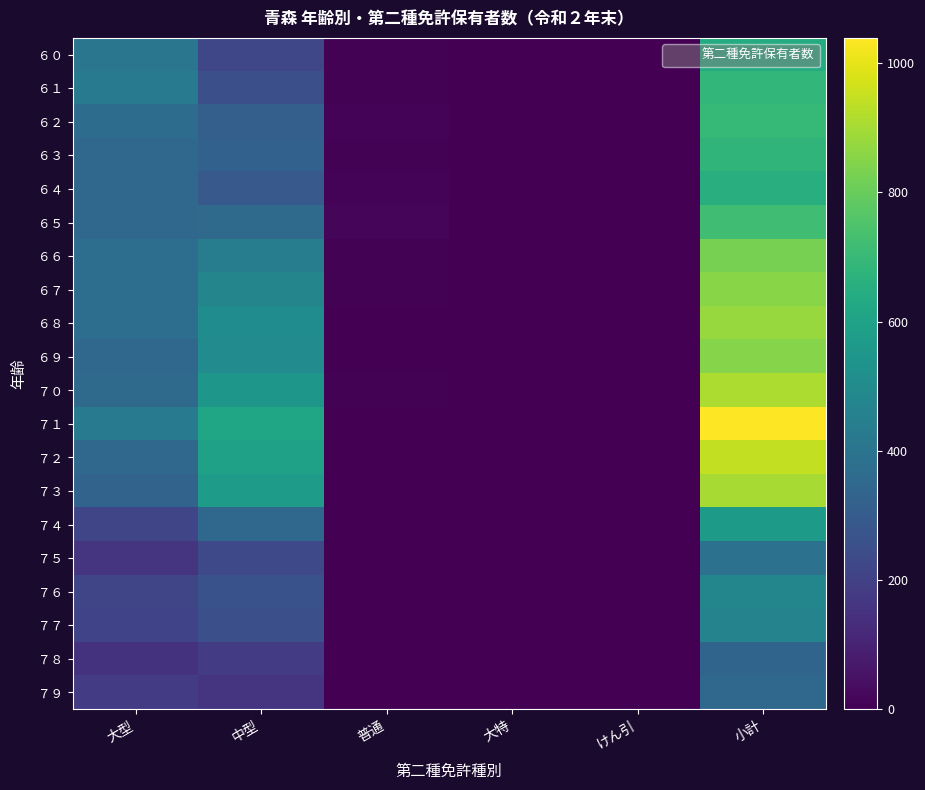

At which category is the sum across all series the highest?

小計